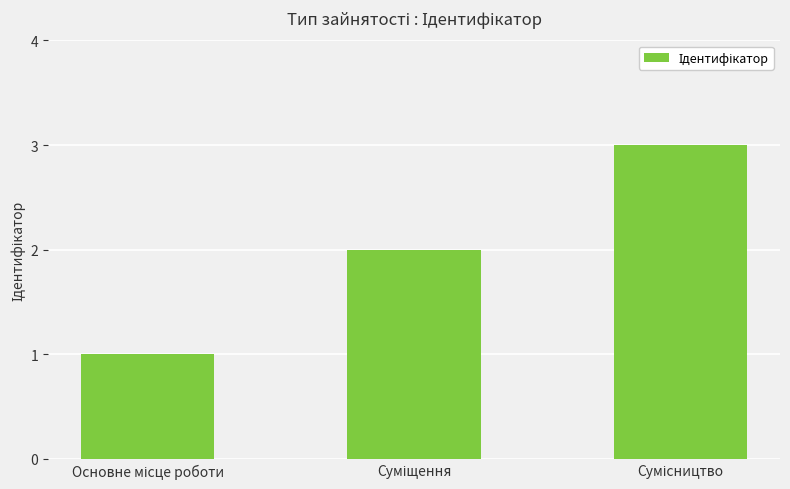

What is the maximum value shown in the chart?

3